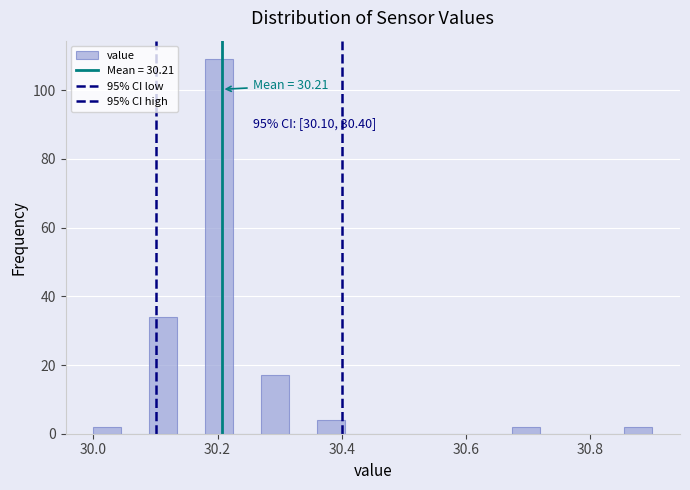

Read against the x-axis, roughly where is the centre of the tallest bar?

30.20